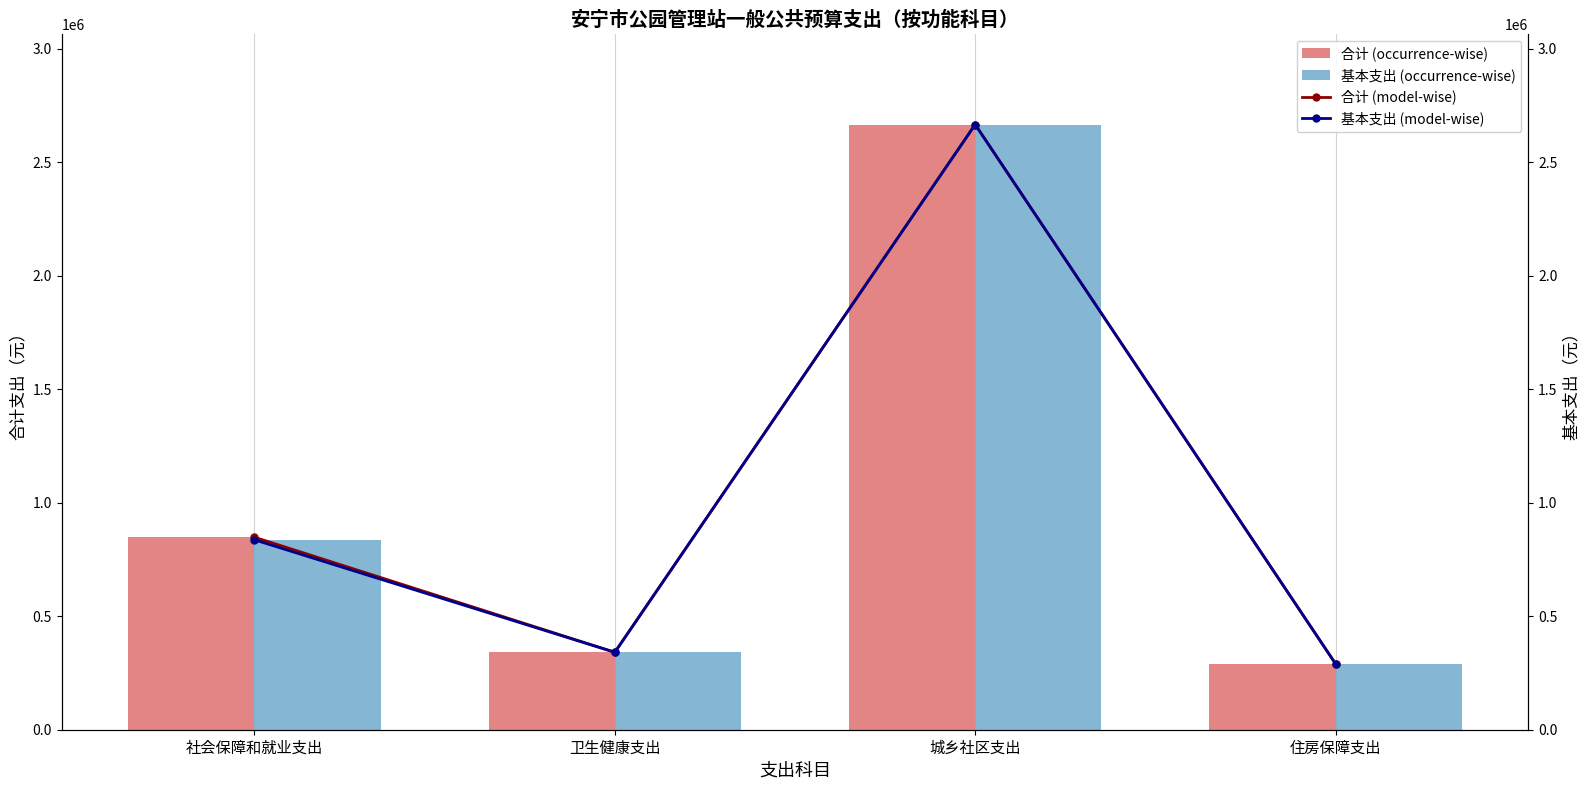

What are all the series names shown in the legend?

合计 (occurrence-wise), 基本支出 (occurrence-wise), 合计 (model-wise), 基本支出 (model-wise)